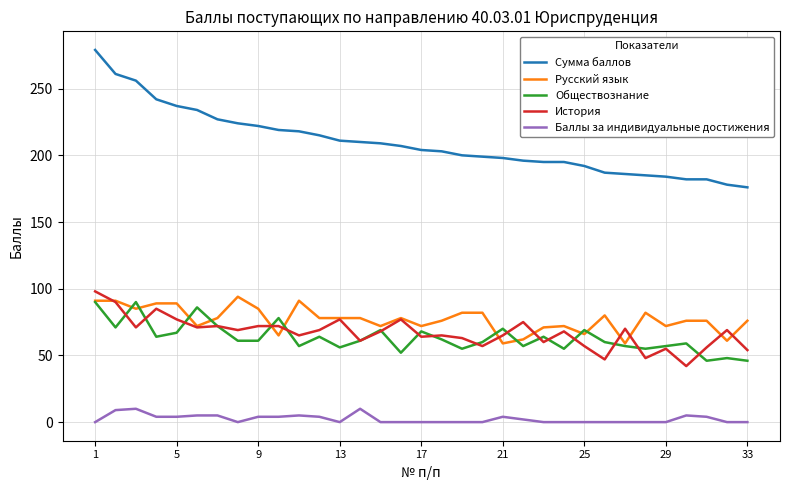

Which series has the largest total across all categories?

Сумма баллов